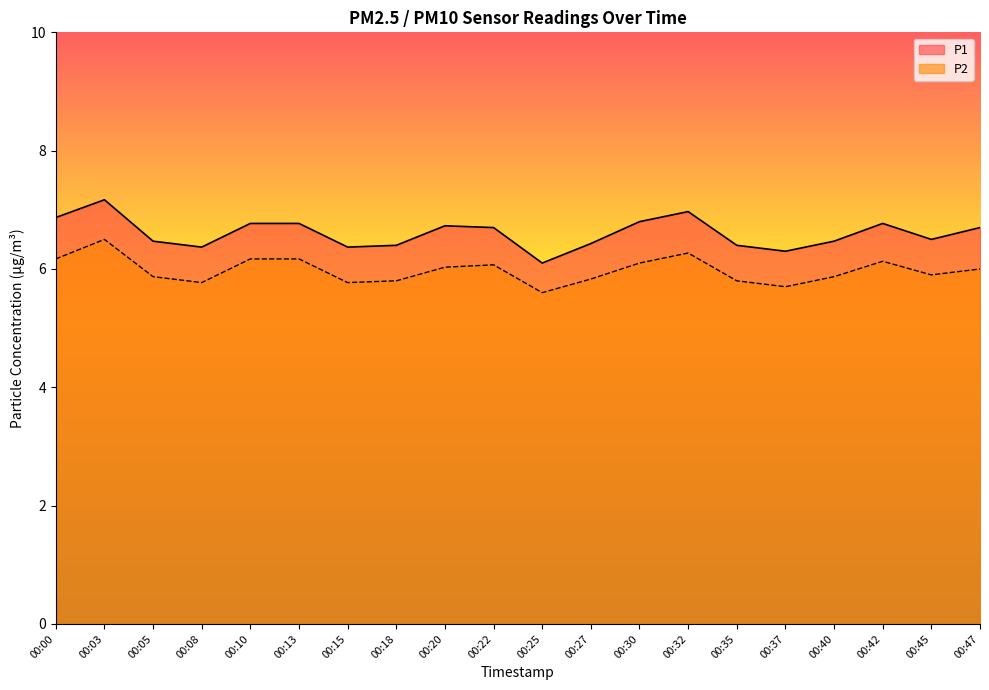

Is the value of P1 at 00:18 greater than the value of P2 at 00:08?

Yes